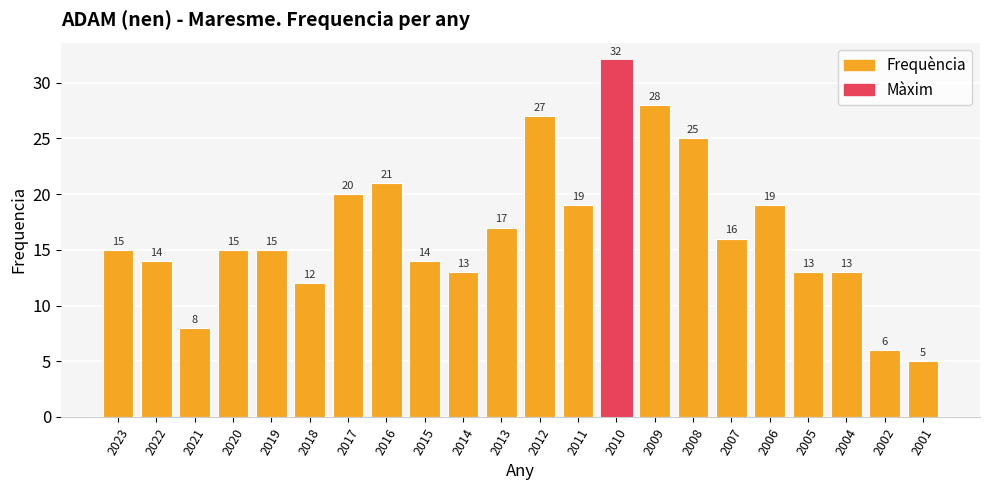

What is the minimum value shown in the chart?

5